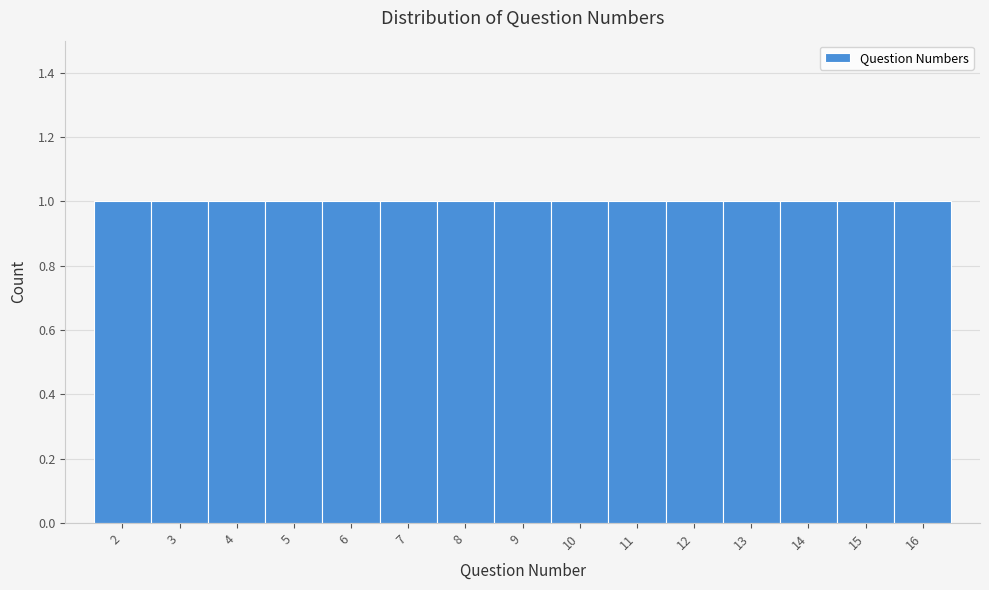

Reading left to right, transcribe this chart: for each bar, give the range it covers on the x-axis and its height. The values are not printed on the chart, so give them approximately, as read against the axis.

1.5 to 2.5: 1
2.5 to 3.5: 1
3.5 to 4.5: 1
4.5 to 5.5: 1
5.5 to 6.5: 1
6.5 to 7.5: 1
7.5 to 8.5: 1
8.5 to 9.5: 1
9.5 to 10.5: 1
10.5 to 11.5: 1
11.5 to 12.5: 1
12.5 to 13.5: 1
13.5 to 14.5: 1
14.5 to 15.5: 1
15.5 to 16.5: 1